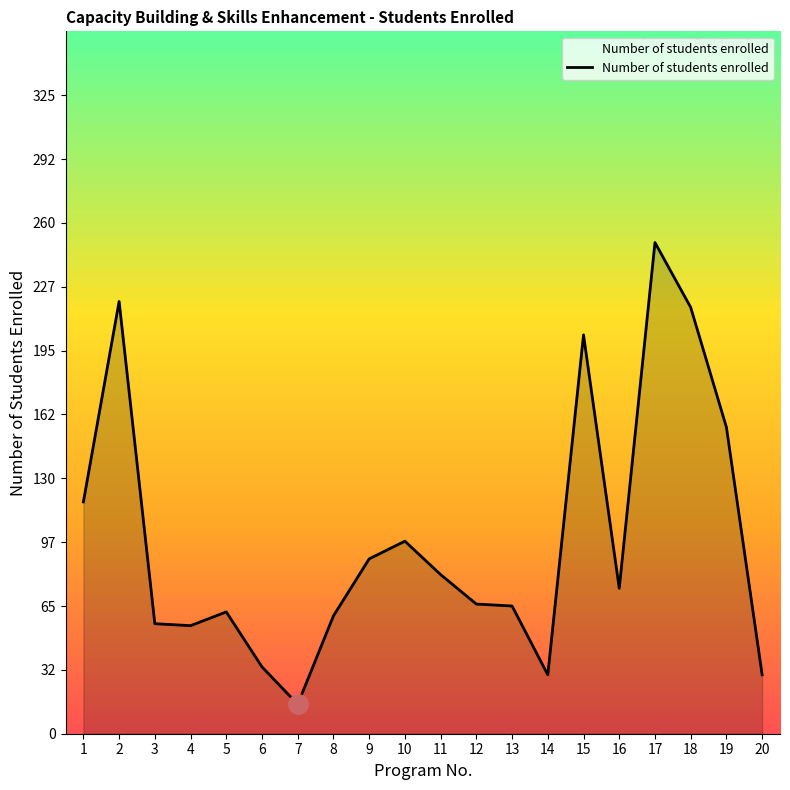

Which label corresponds to the largest value in the chart?

17